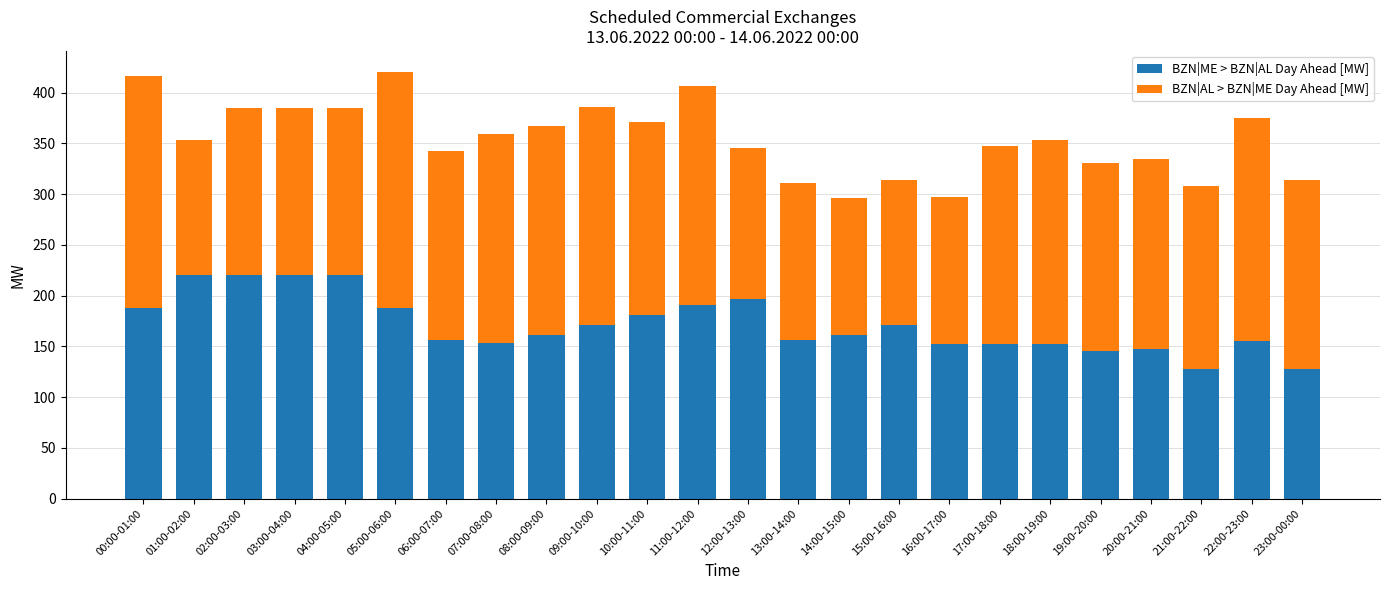

What is the sum of the BZN|ME > BZN|AL Day Ahead [MW] values at 09:00-10:00 and 10:00-11:00?

352